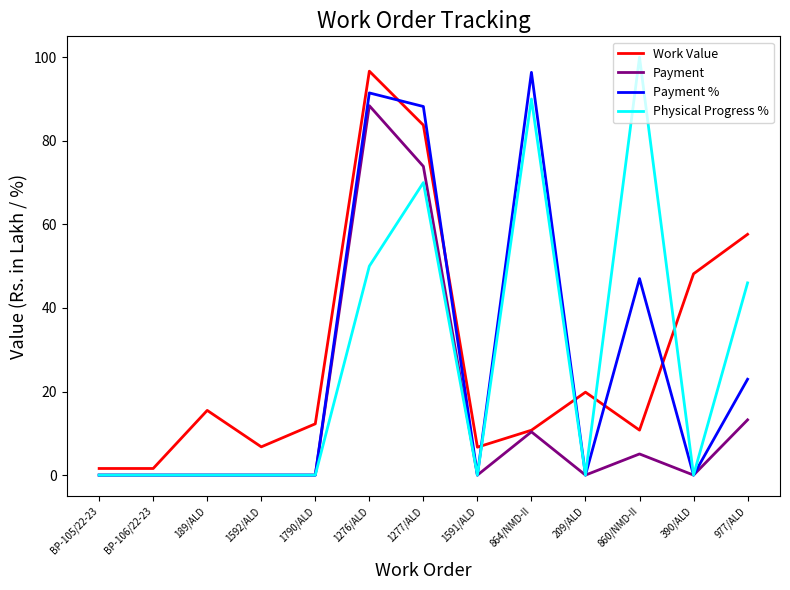

Is the value of Payment at 1592/ALD greater than the value of Work Value at 1592/ALD?

No